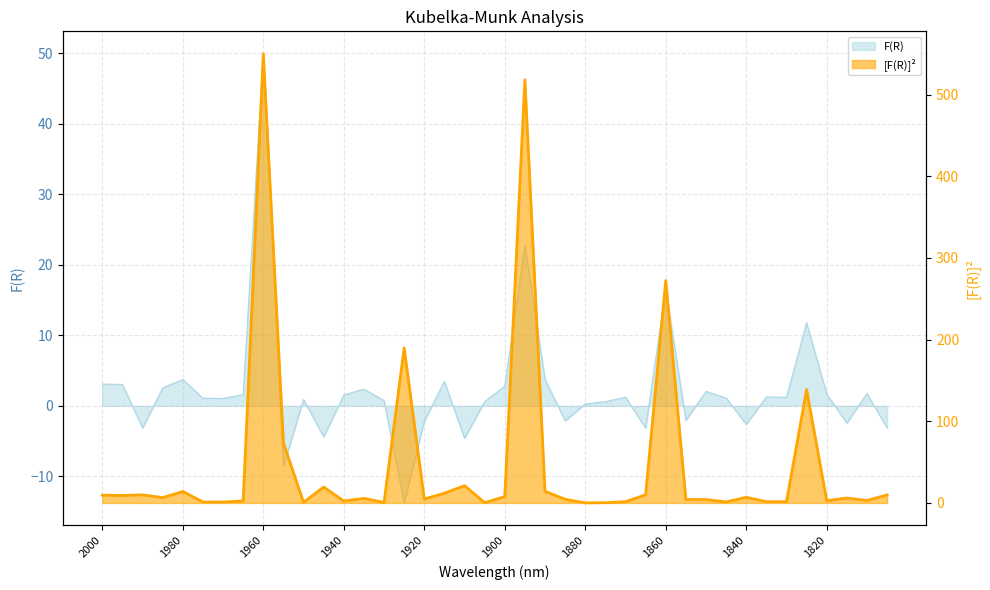

Does the chart display data point markers on the line(s)?

No